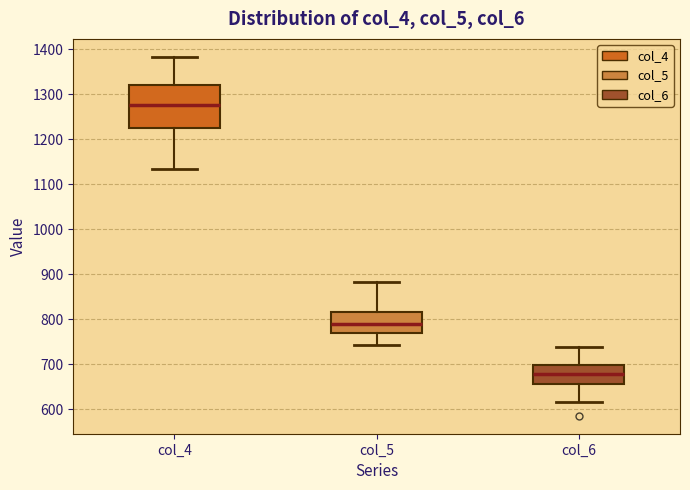

Comparing the boxes themselves (not the whiskers), which one is the tallest?

col_4